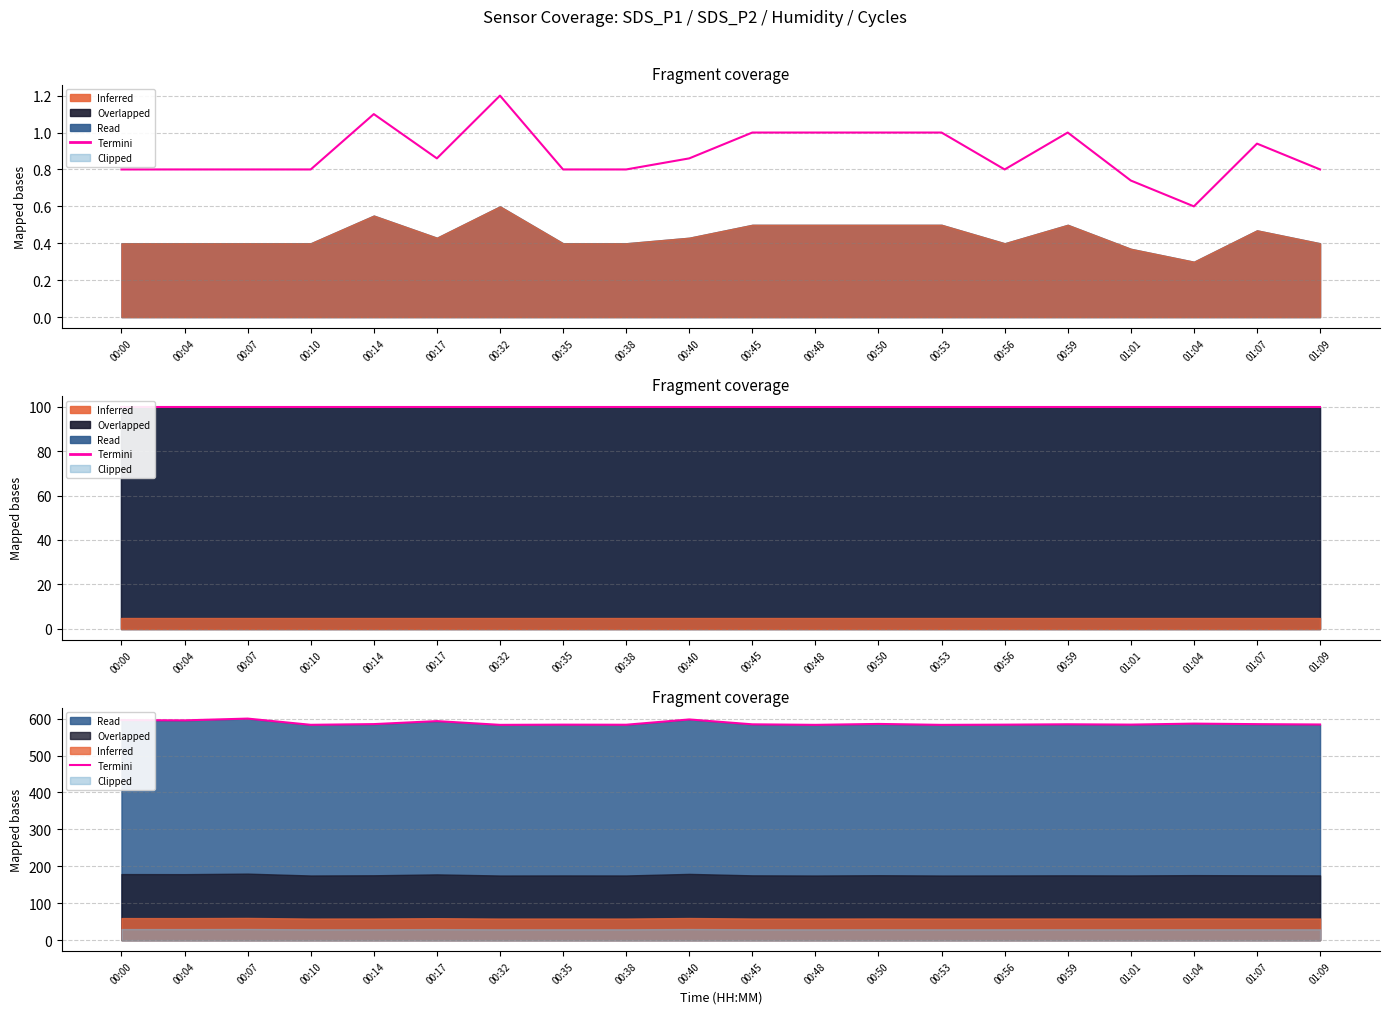

The value at 00:45 is 138.3. True or false?

False